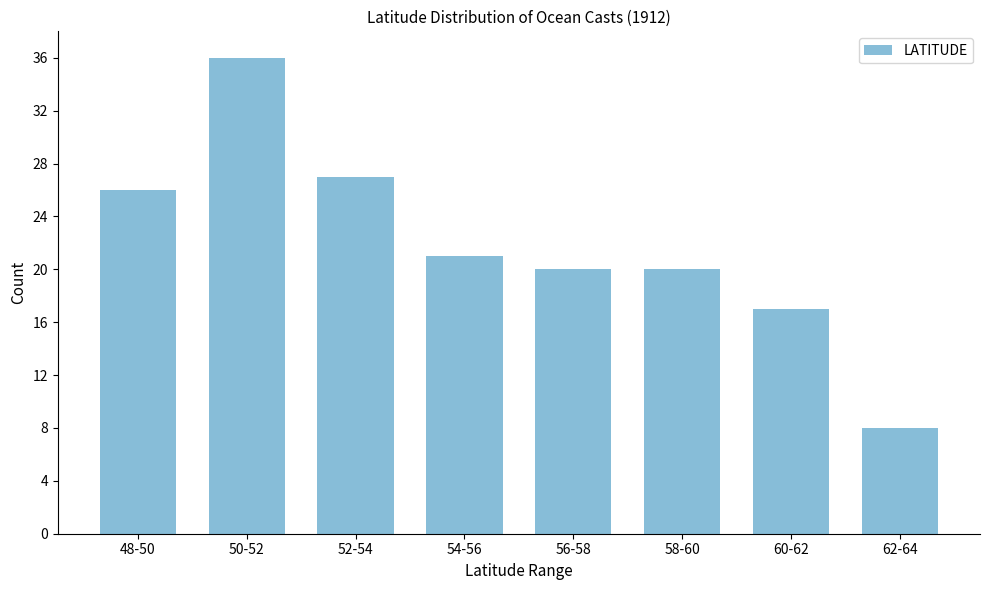

Reading left to right, list all the values displayed in this chart.

48-50=26	50-52=36	52-54=27	54-56=21	56-58=20	58-60=20	60-62=17	62-64=8